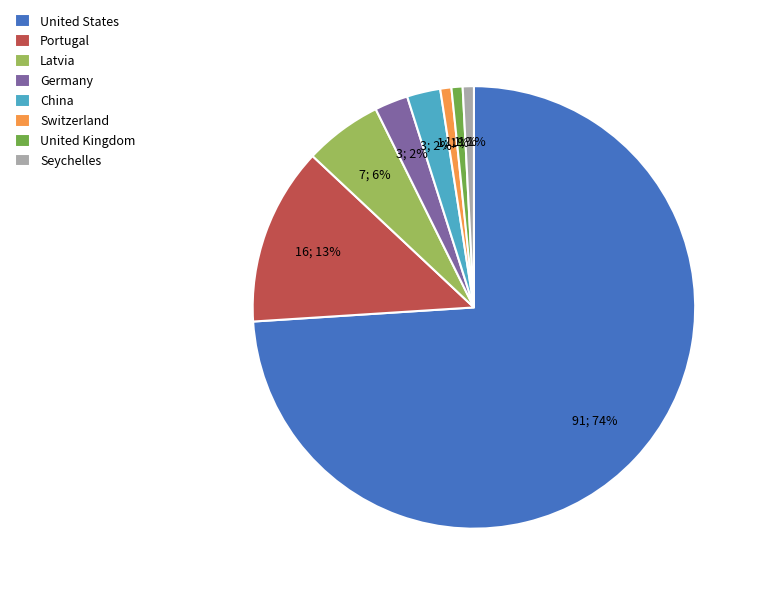

What is the majority slice?

United States